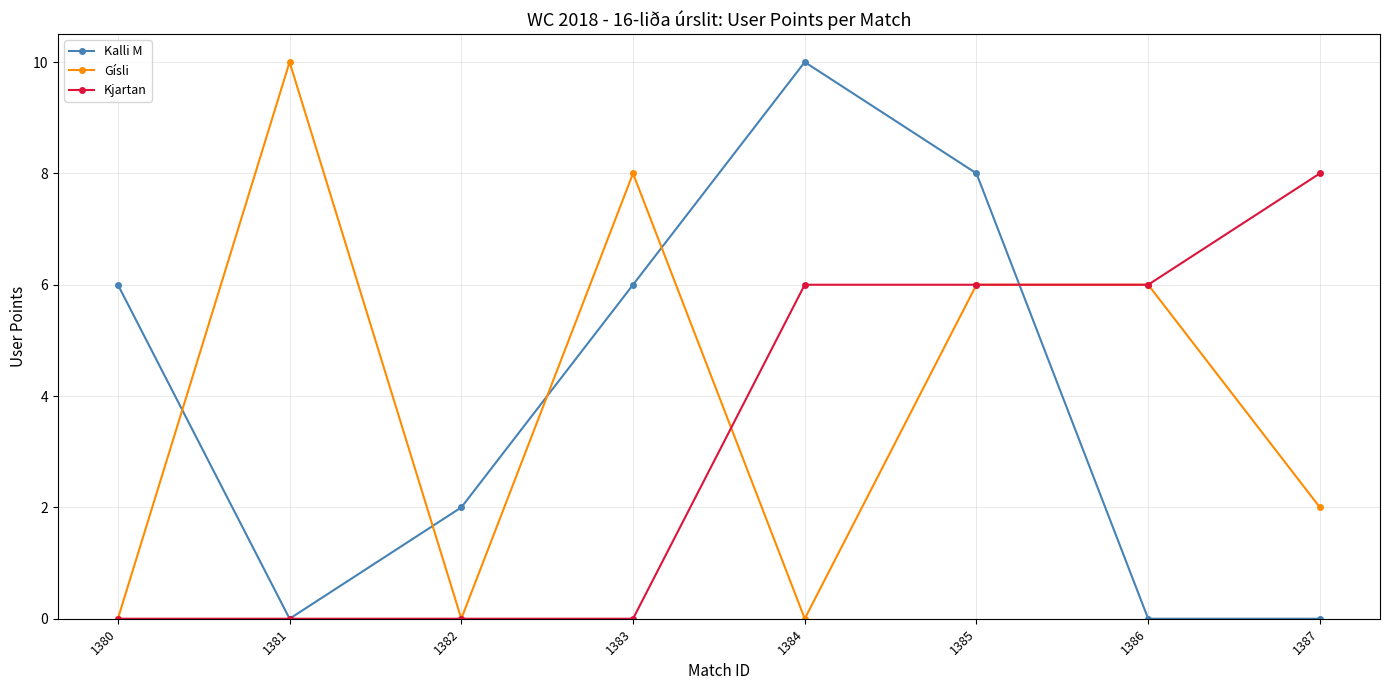

Reading left to right, transcribe all the data shown in this chart.

Kalli M: 1380=6	1381=0	1382=2	1383=6	1384=10	1385=8	1386=0	1387=0
Gísli: 1380=0	1381=10	1382=0	1383=8	1384=0	1385=6	1386=6	1387=2
Kjartan: 1380=0	1381=0	1382=0	1383=0	1384=6	1385=6	1386=6	1387=8